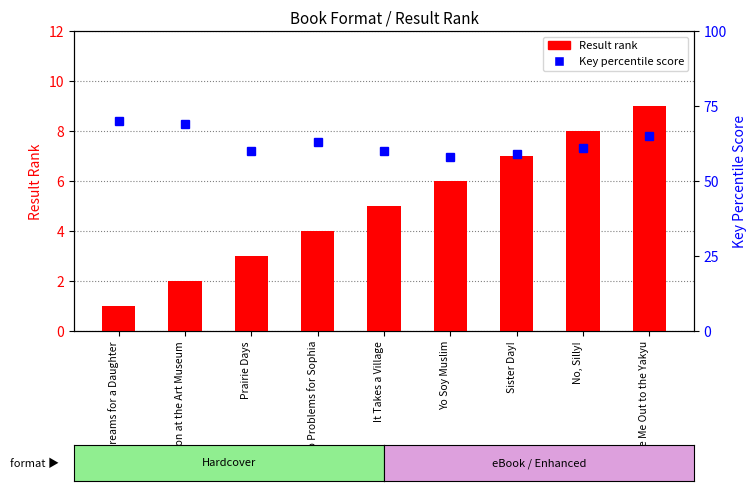

Where is Result (rank) nearest to the value 5?

It Takes a Village